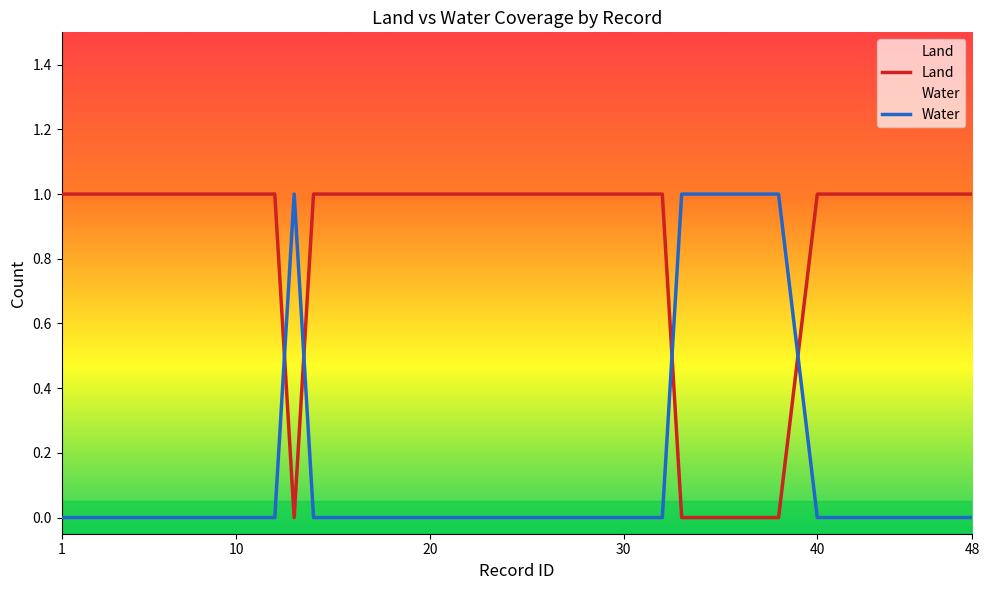

Rank the series at 40 from lowest to highest value.

Water, Land